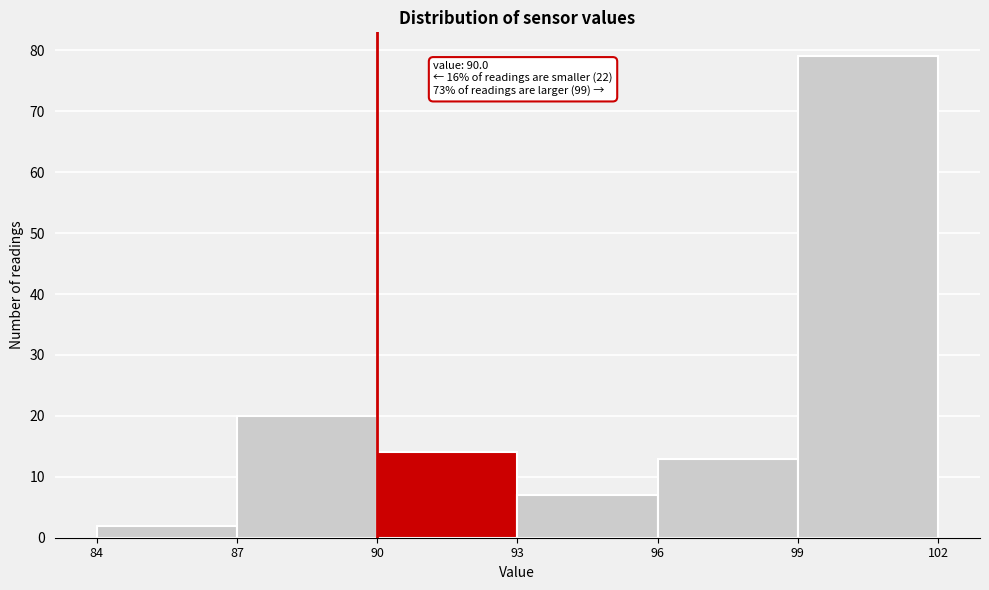

Over which range of the x-axis is the bar tallest?

99 to 102